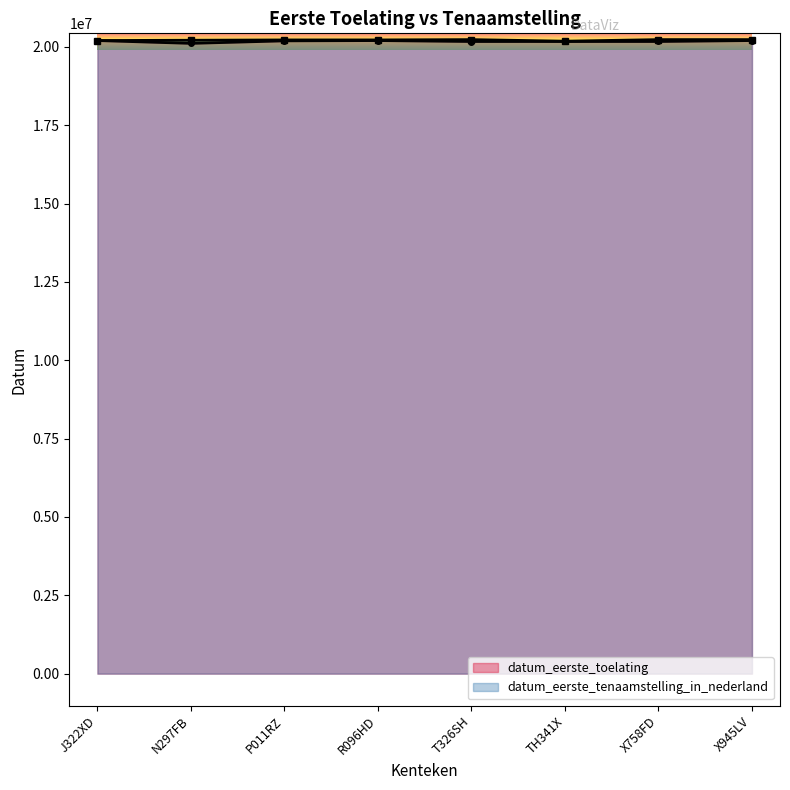

What is the label of the 2nd point from the right?

X758FD